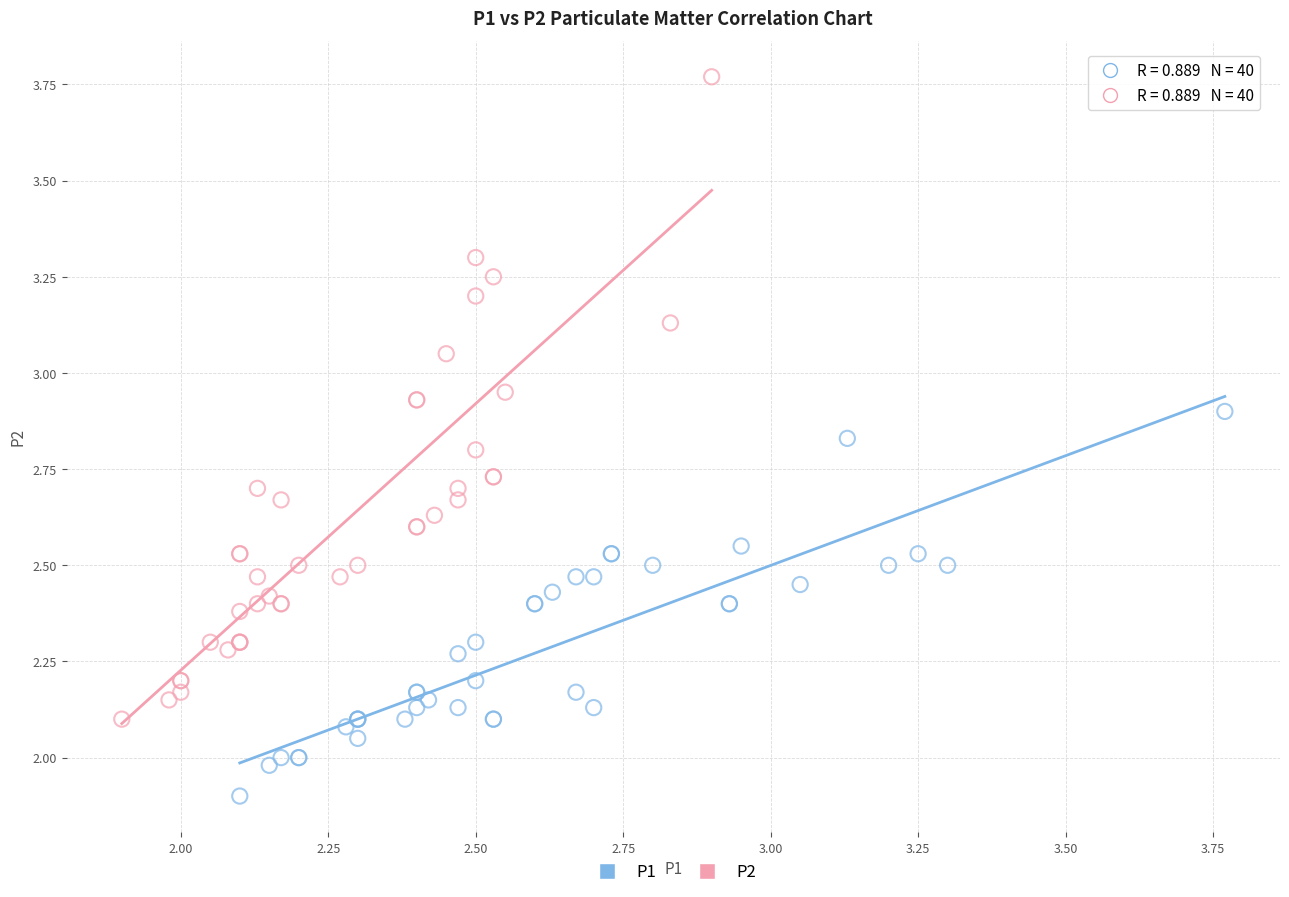

Which series has the largest Y range (max minus min)?

P2